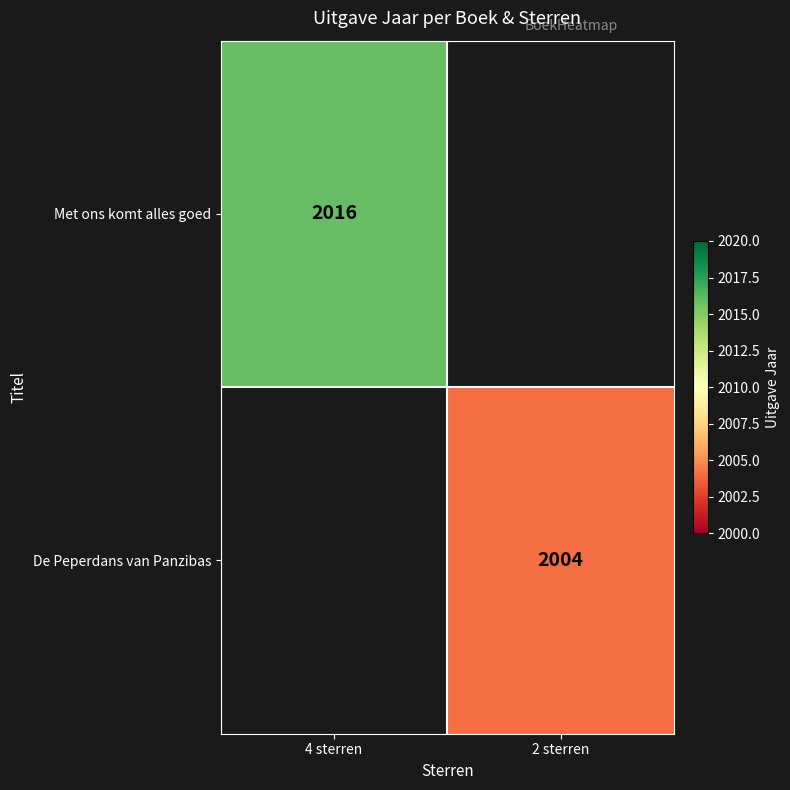

Count the number of data series in this chart.

2